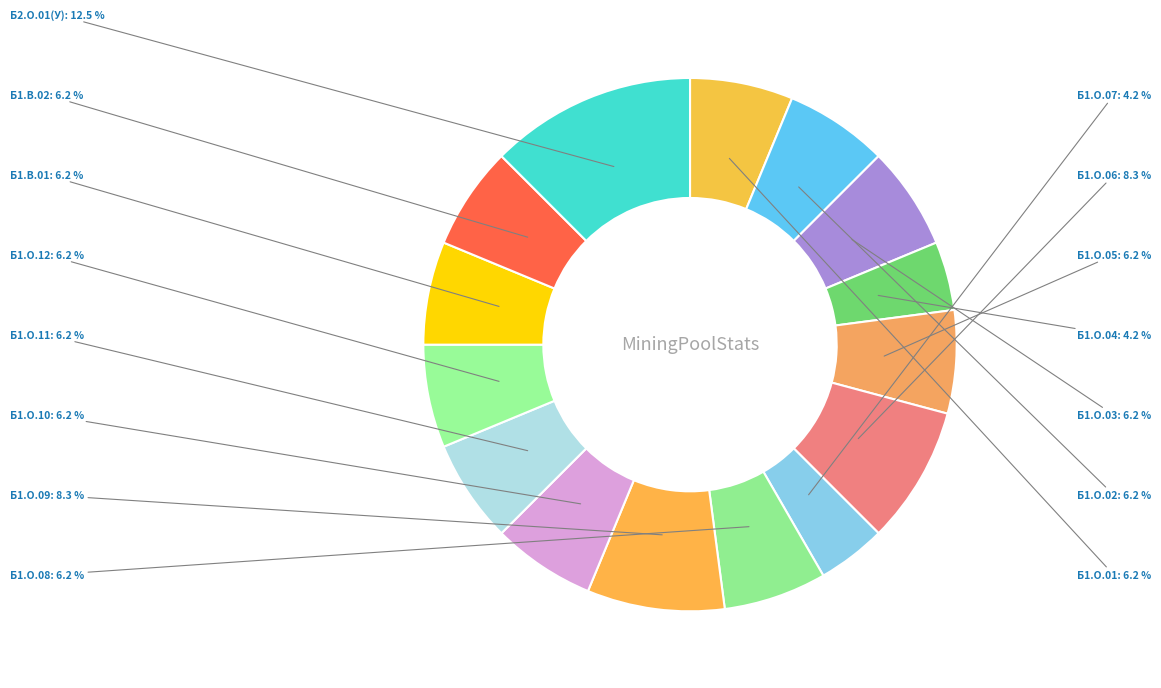

Which has a higher value, Б1.О.05 or Б1.О.06?

Б1.О.06